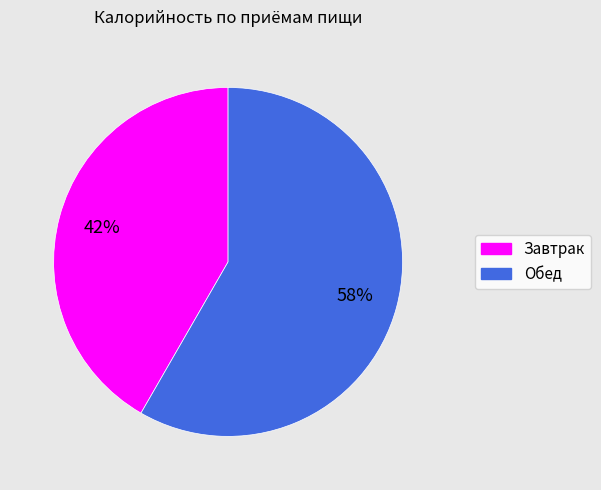

Approximately how many times larger is the value at Завтрак compared to Обед?

0.7